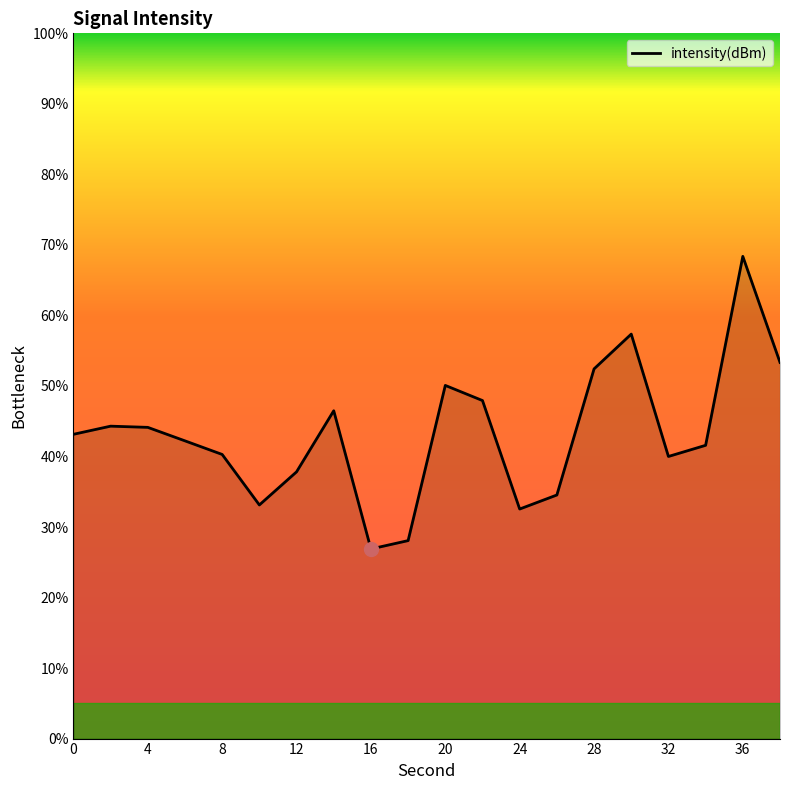

What is the minimum value shown in the chart?

26.9